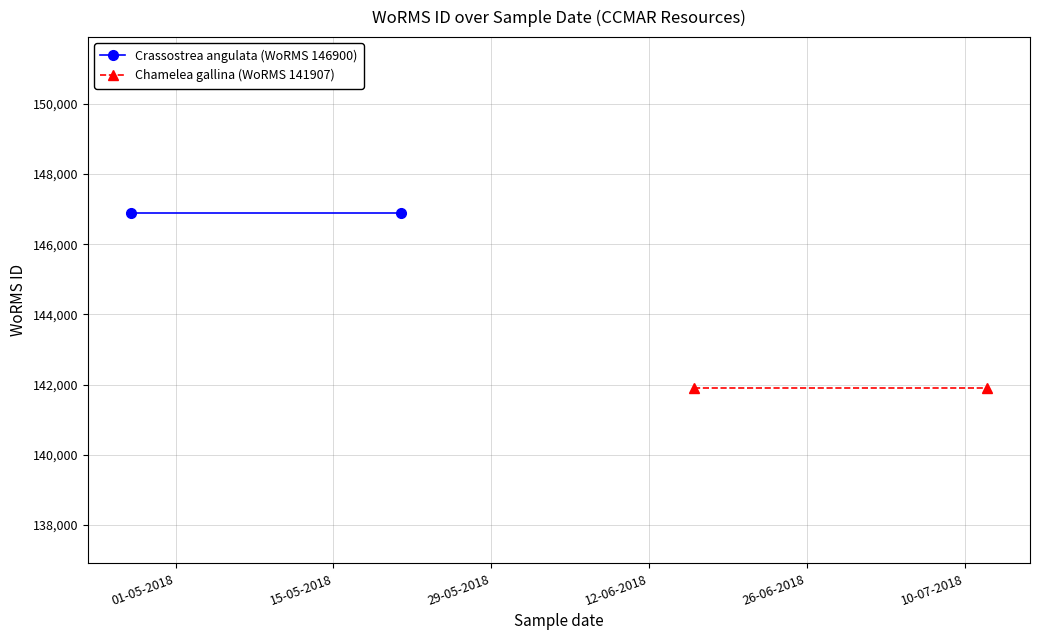

Is it true that Crassostrea angulata (WoRMS 146900) equals 146900 at 01-05-2018?

True